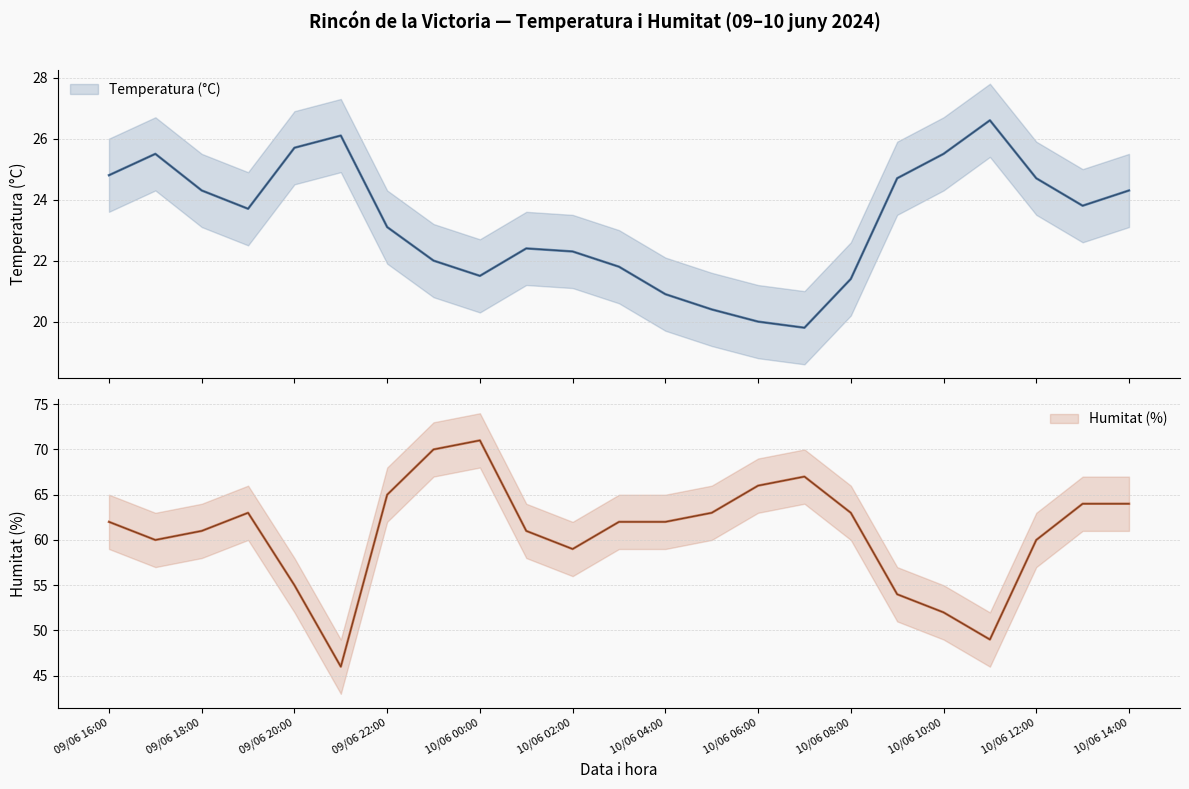

At which label is Temperatura (°C) closest to 23?

09/06 22:00